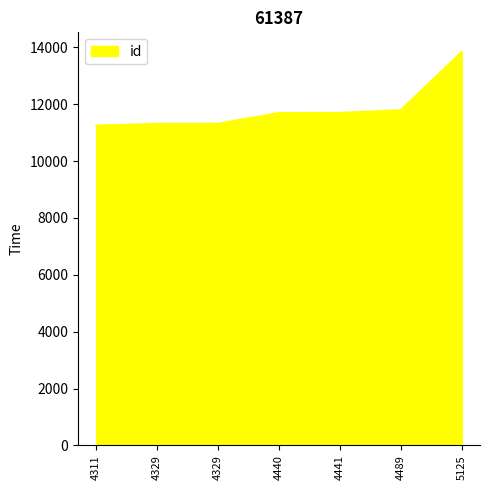

Does the chart display data point markers on the line(s)?

No